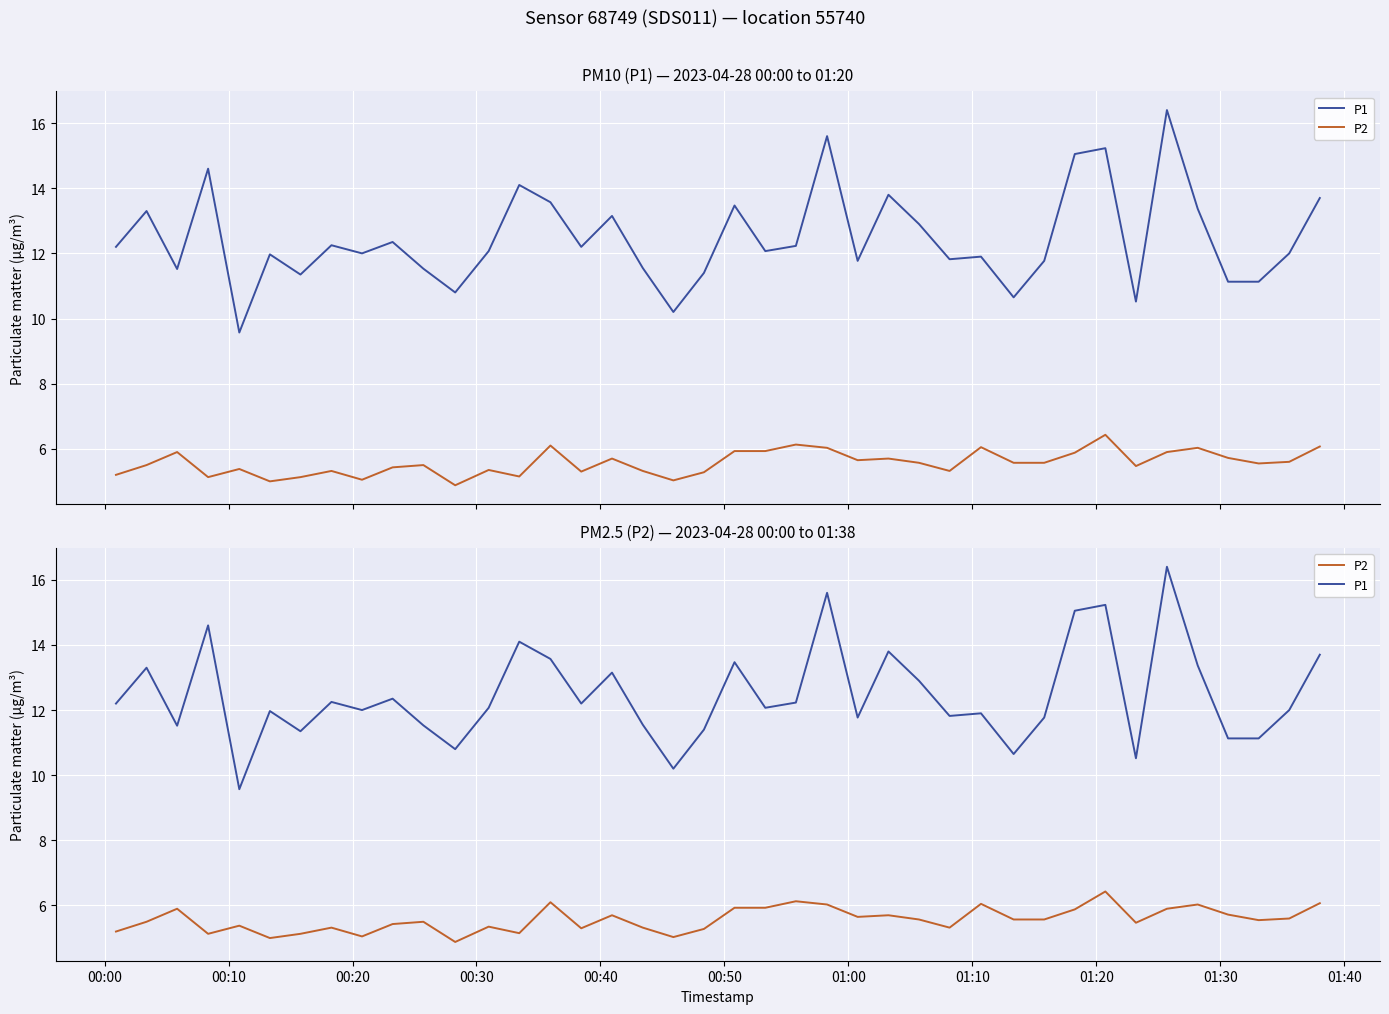

Which series has the largest total across all categories?

P1